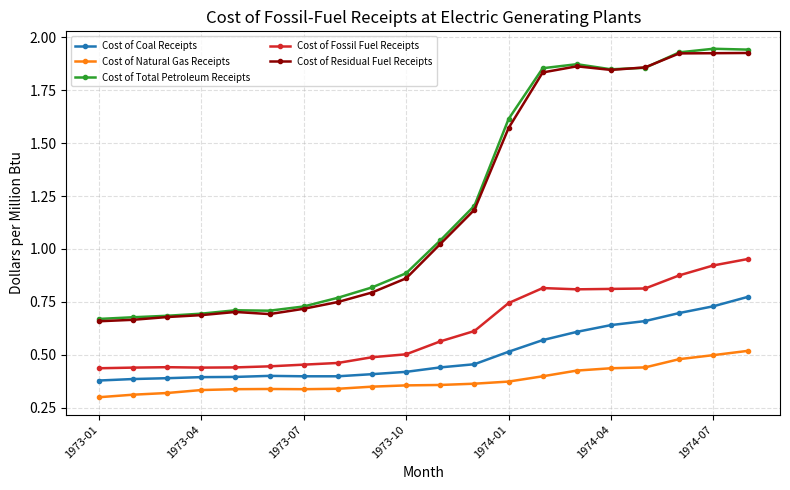

At how many categories does at least one series exceed 1?

10